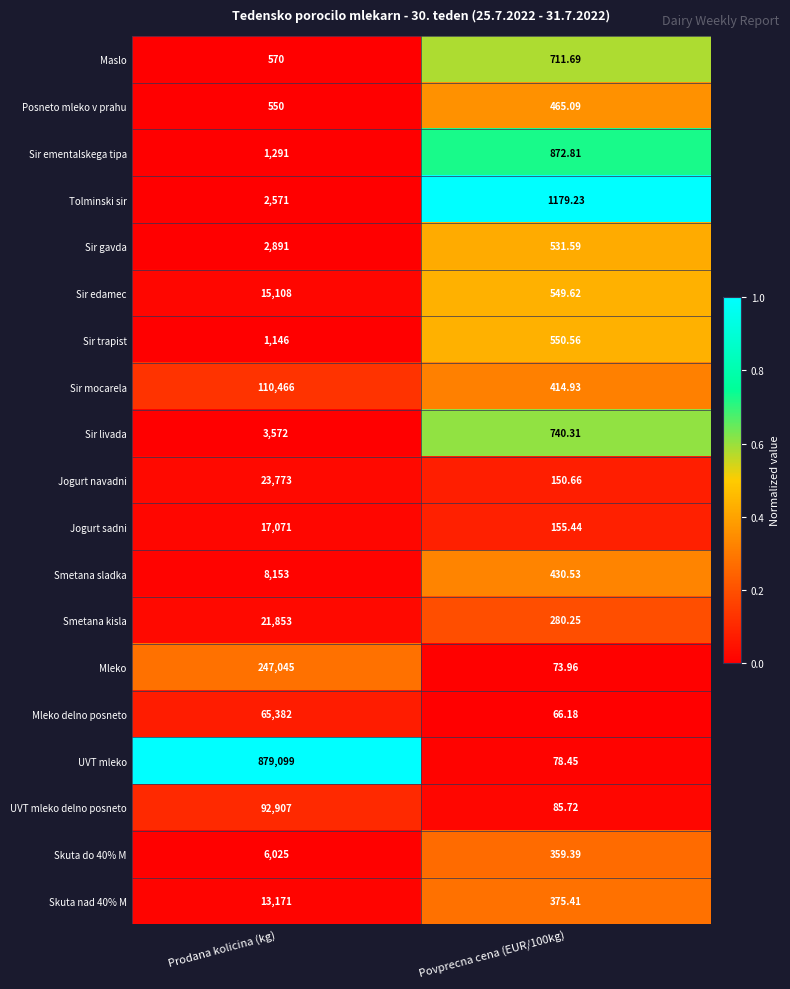

What is the total value across all series at Prodana kolicina (kg)?

1512644.0